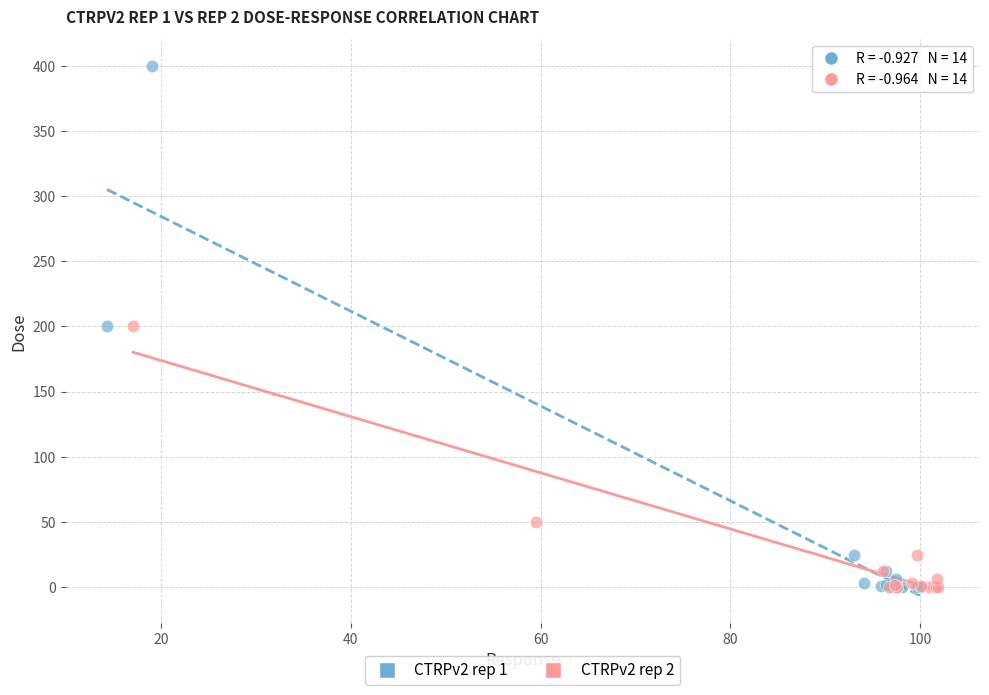

Which series has the largest Y range (max minus min)?

CTRPv2 rep 1